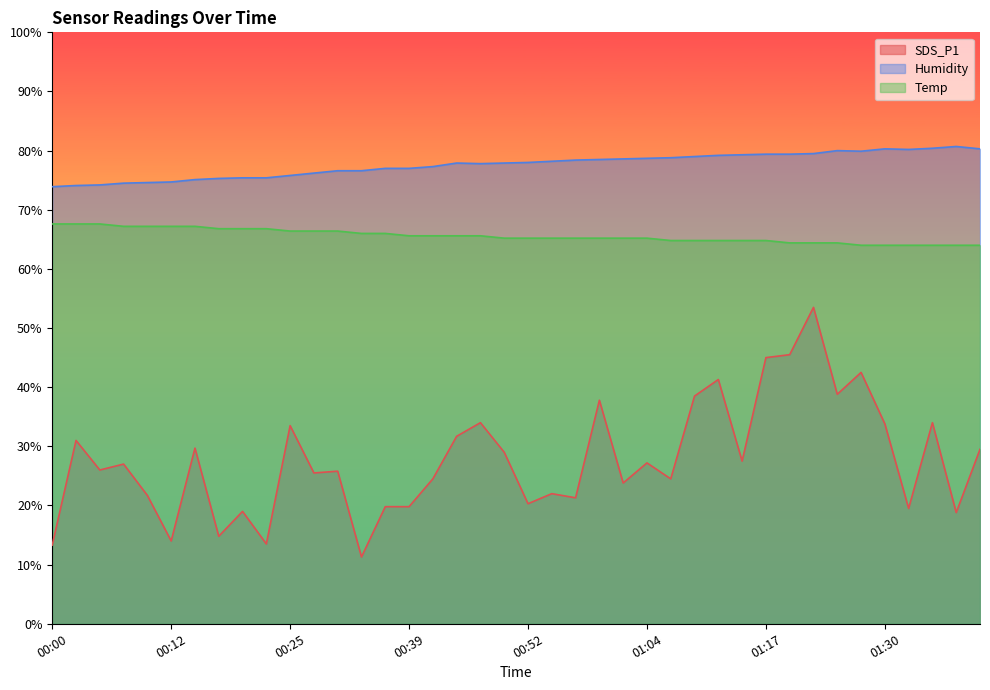

Which category has the highest value in the Temp series?

00:00